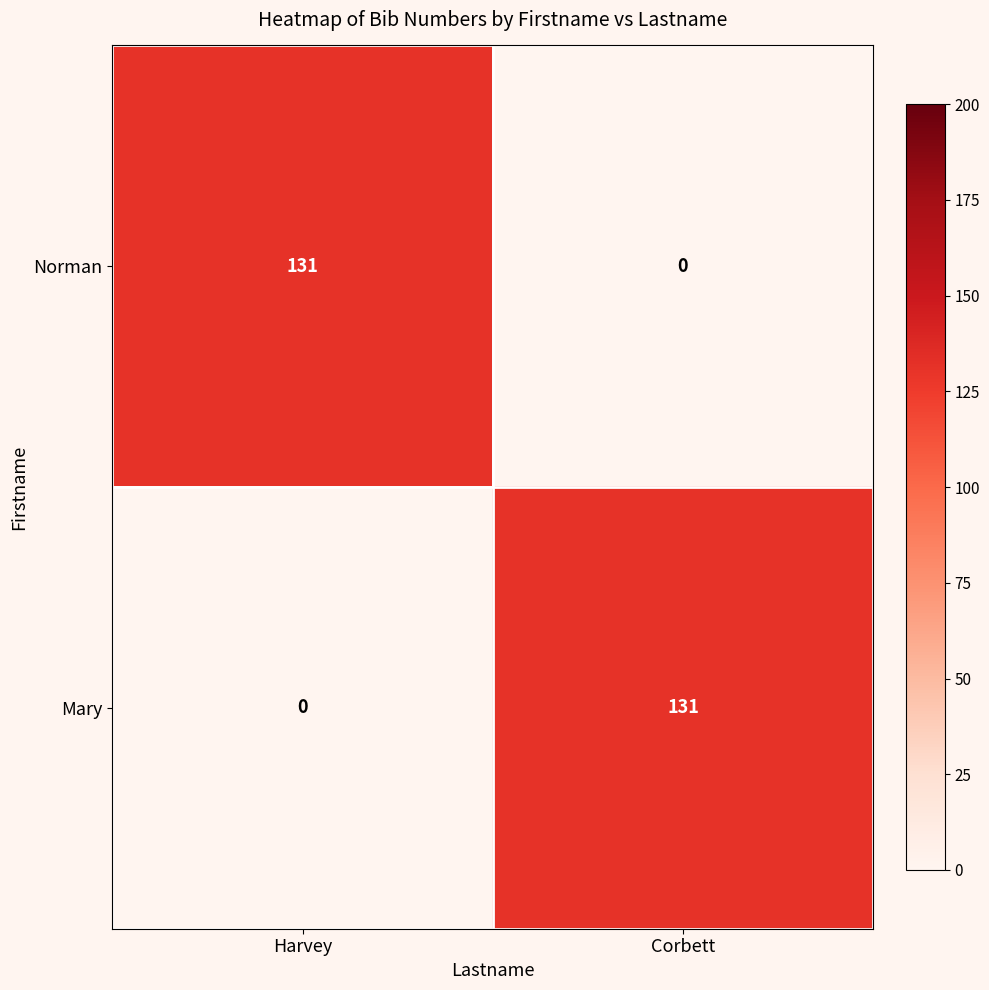

What value does the Norman series have at Harvey?

131